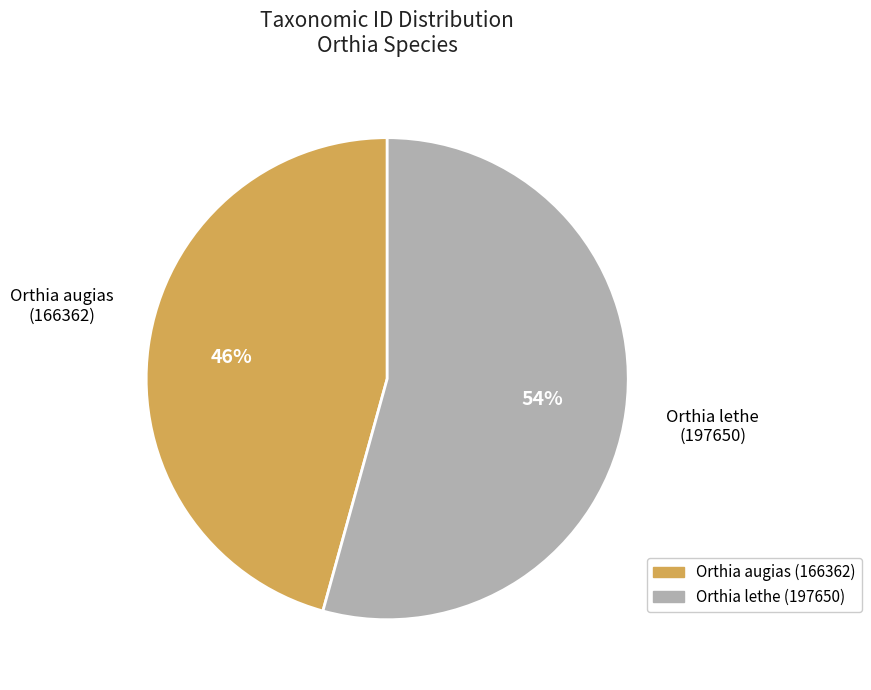

How many slices are in this pie chart?

2